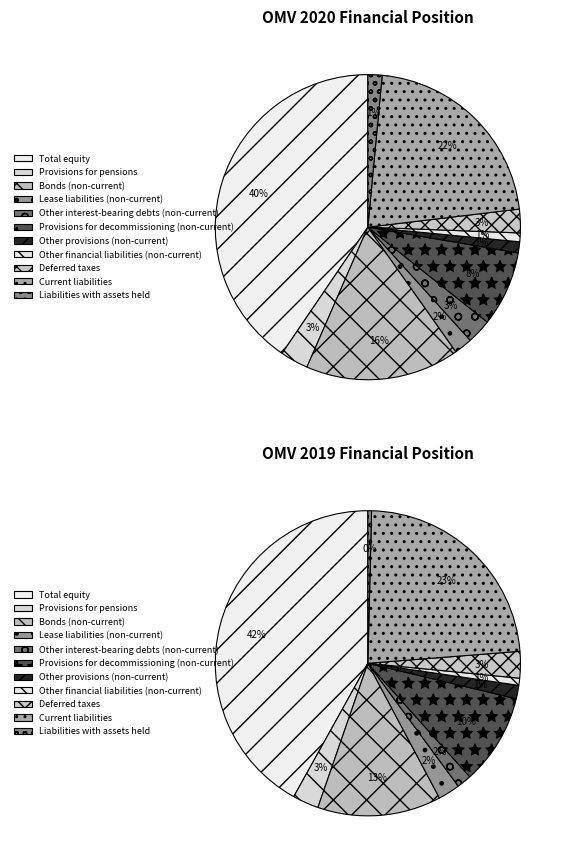

How many slices are in this pie chart?

11